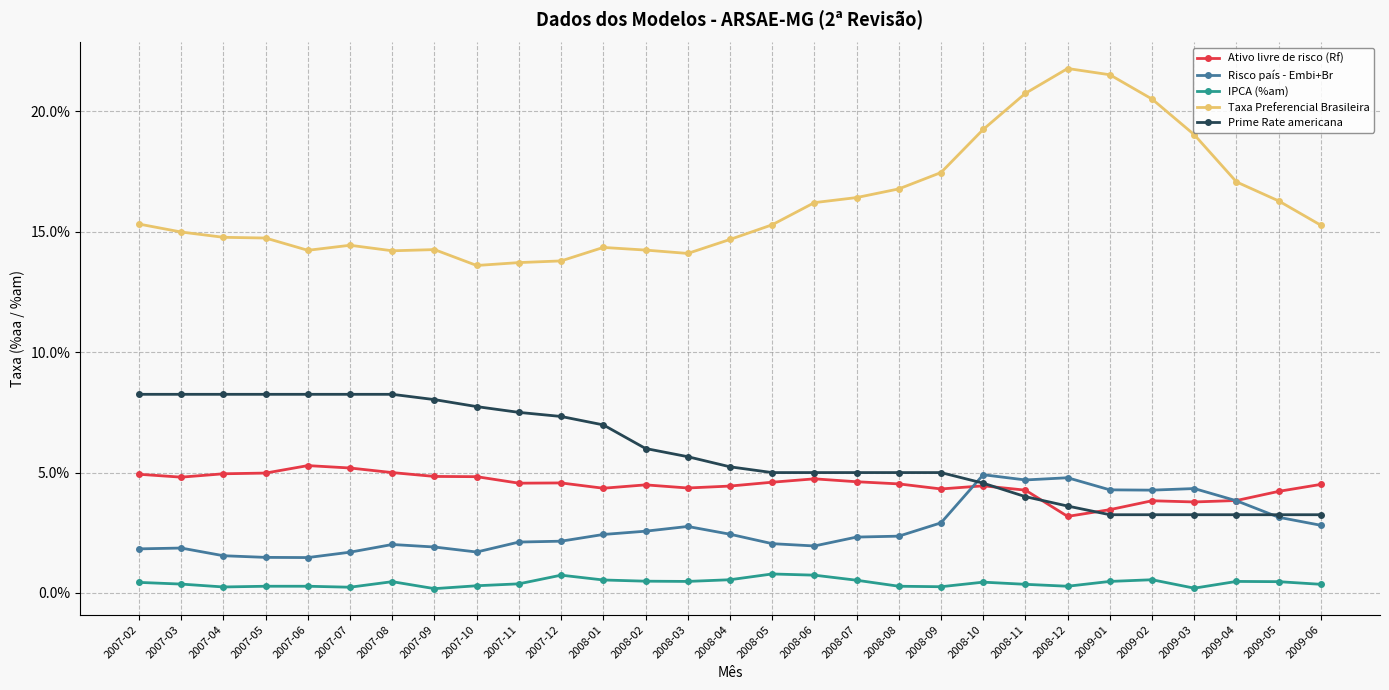

Is the value of Risco país - Embi+Br at 2008-03 greater than the value of Taxa Preferencial Brasileira at 2009-06?

No